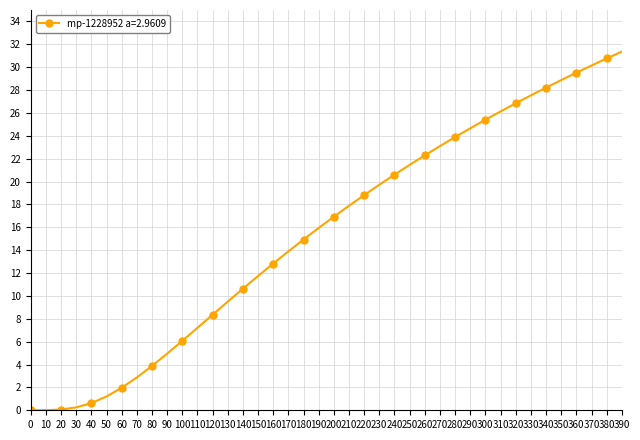

What is the change in value from 250 to 290?

+3.2